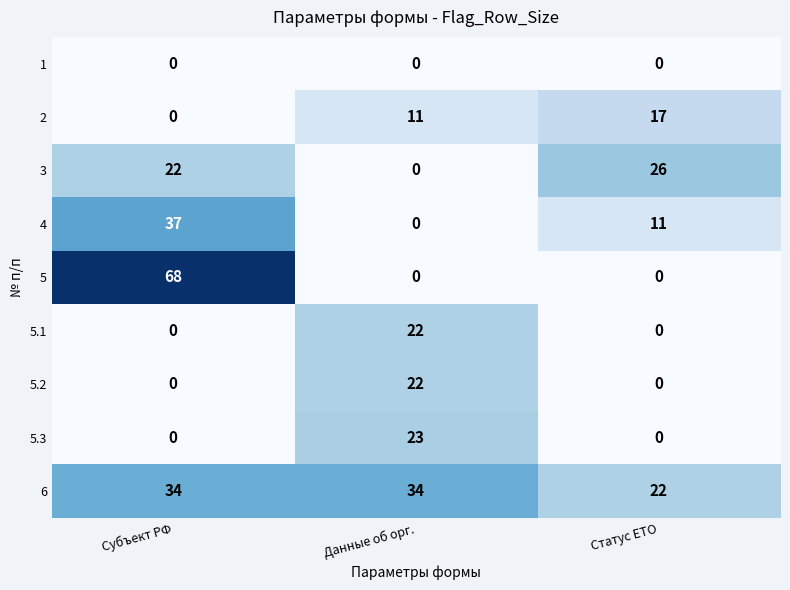

Which series has the largest total across all categories?

6